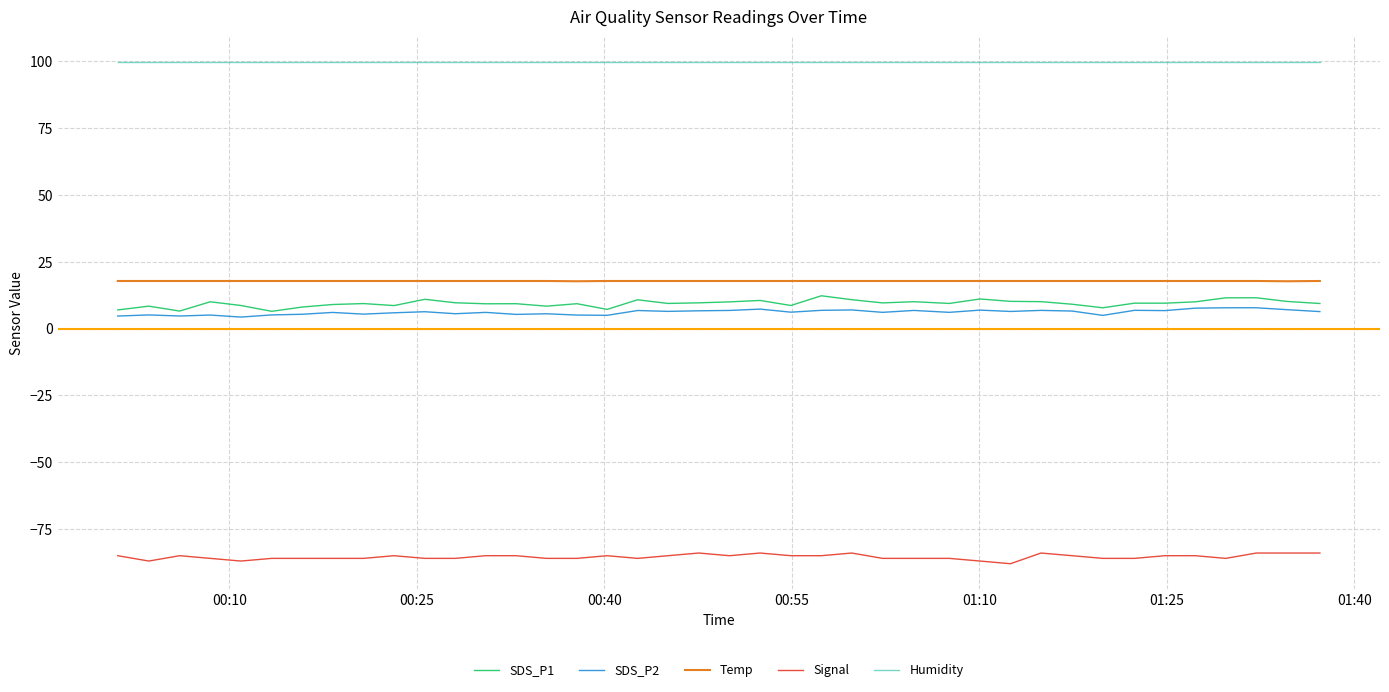

What is the greatest value displayed?

99.9